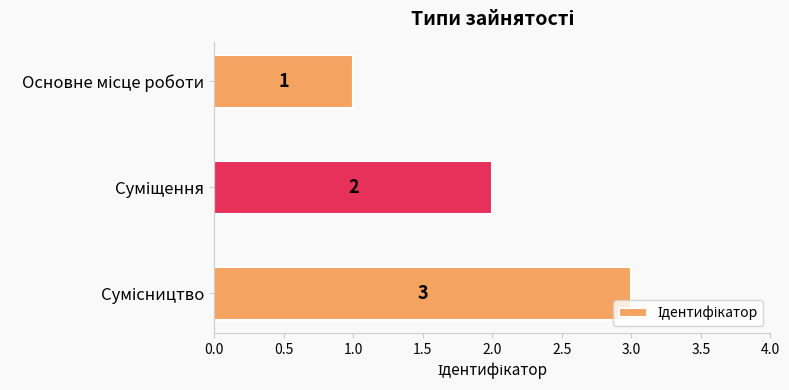

What is the difference between the second highest and minimum values?

1